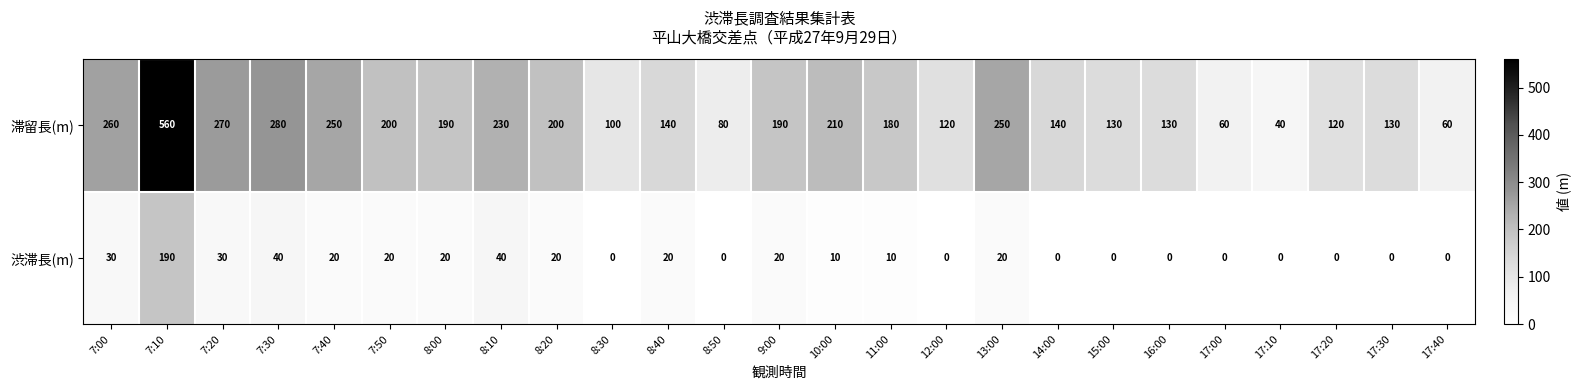

Rank the series by their average value, from highest to lowest.

滞留長(m), 渋滞長(m)